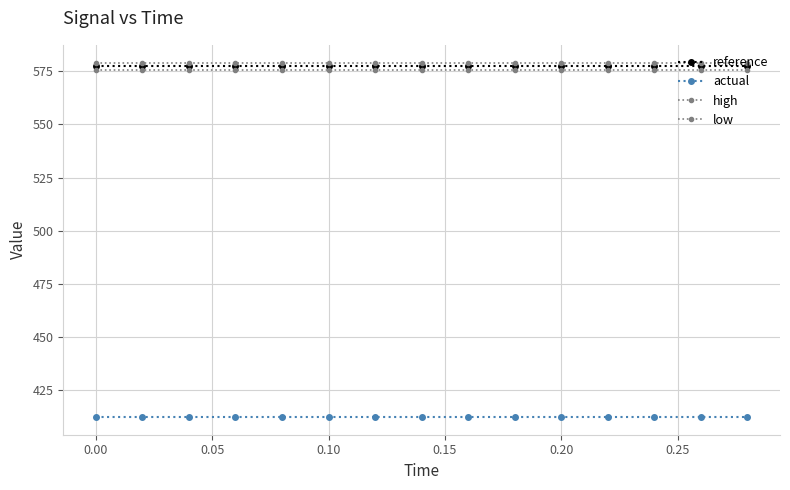

Does the chart have visible grid lines?

Yes